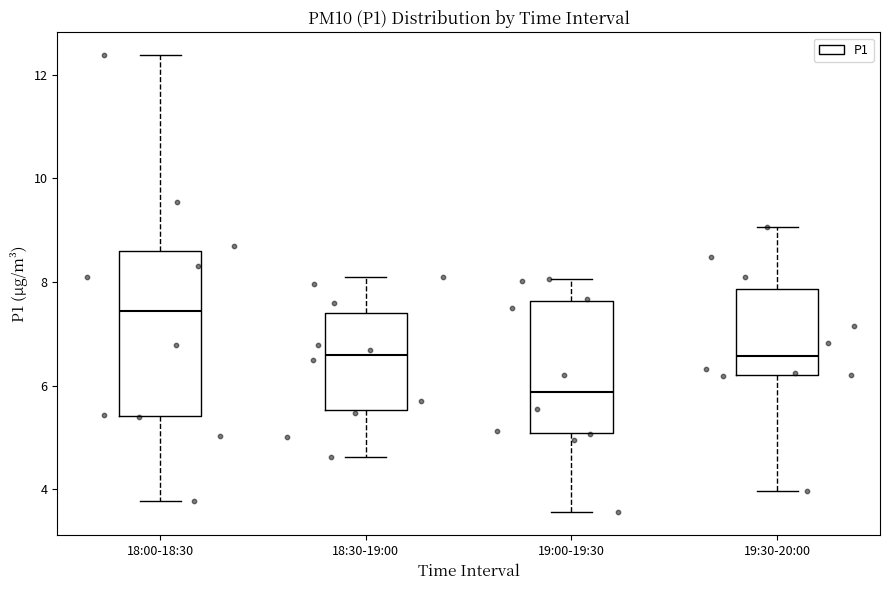

Reading left to right, read every box against the y-axis: the position of its median line, the range the box covers, and the ends of its whiskers. The values are not printed on the chart, so give them approximately, as read against the axis.

18:00-18:30: median 7.4, box 5.4 to 8.6, whiskers 3.8 to 12.4
18:30-19:00: median 6.6, box 5.6 to 7.4, whiskers 4.6 to 8.2
19:00-19:30: median 5.8, box 5.0 to 7.6, whiskers 3.6 to 8.0
19:30-20:00: median 6.6, box 6.2 to 7.8, whiskers 4.0 to 9.0